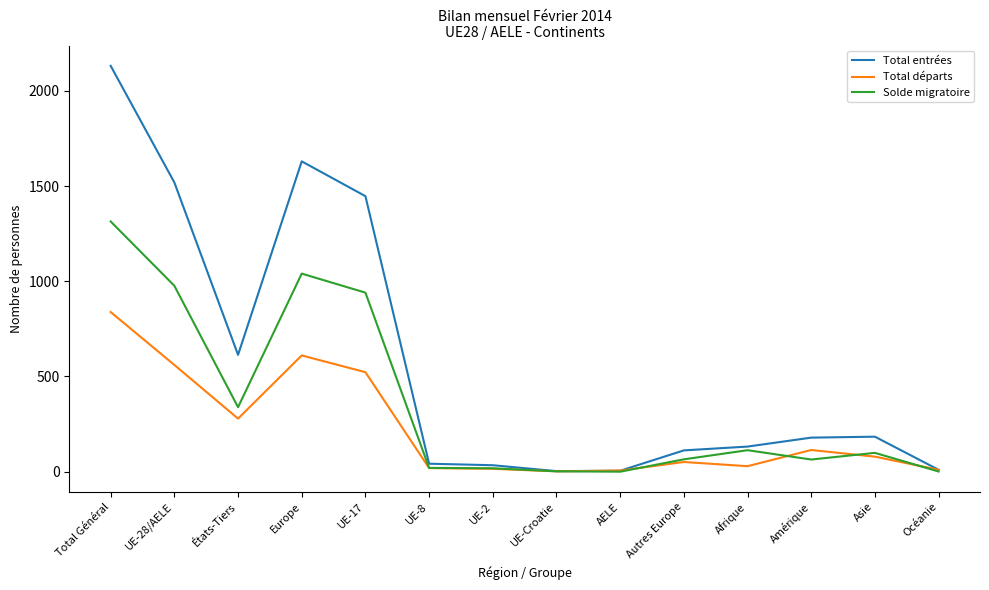

Is it true that Total entrées equals 735 at Total Général?

False